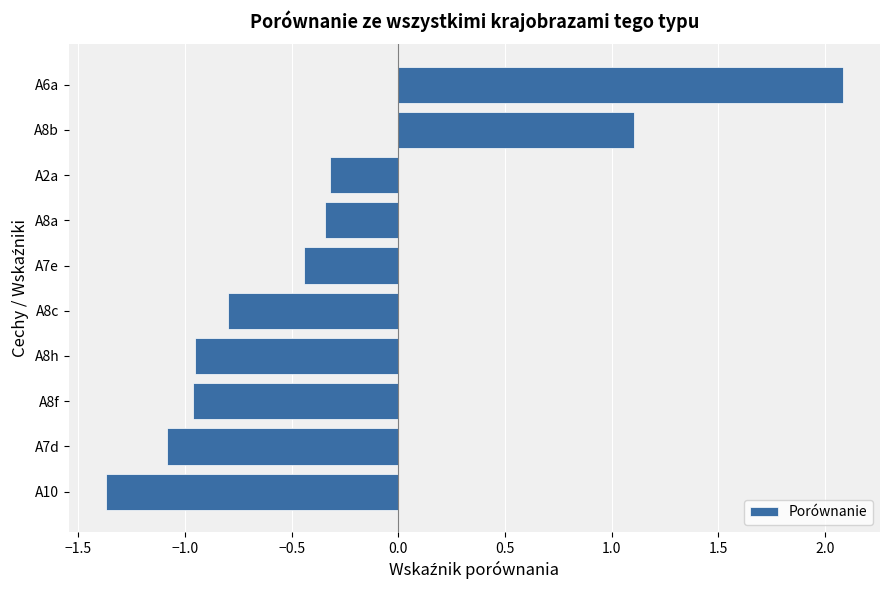

What is the difference between the maximum and minimum values?

3.5